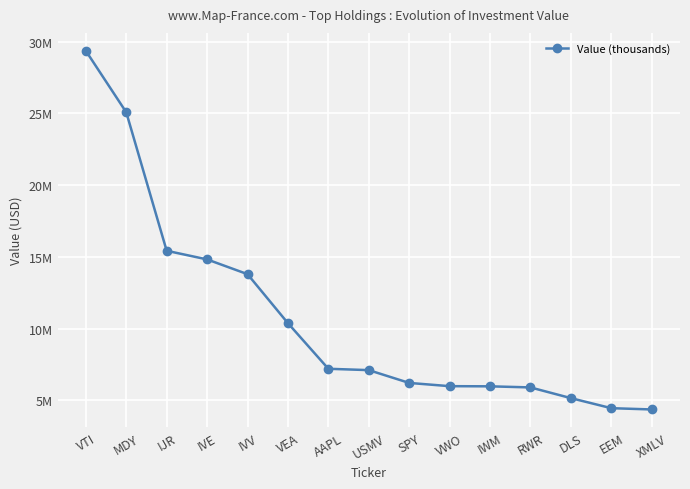

Which label corresponds to the largest value in the chart?

VTI